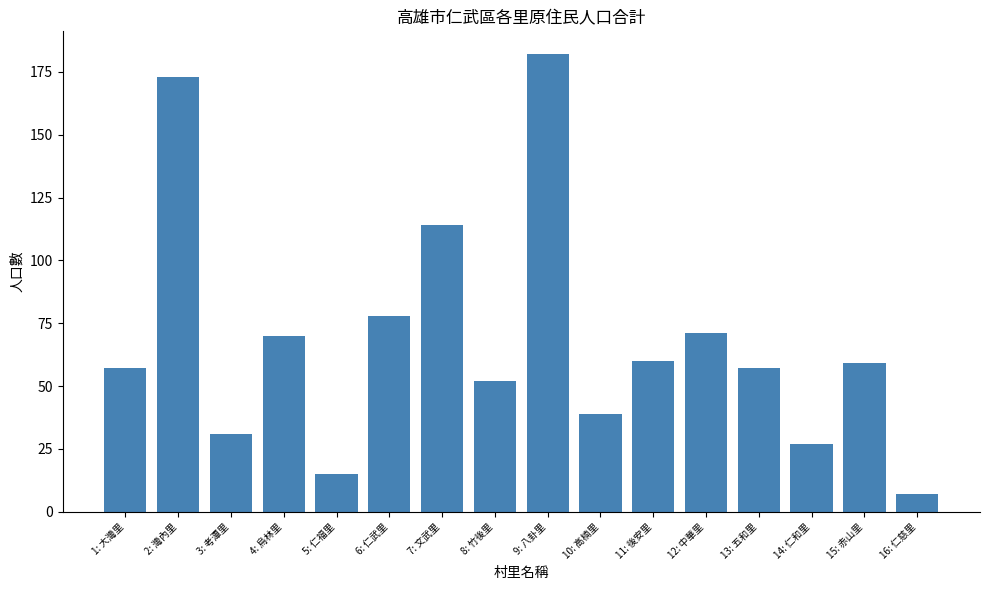

True or false: the data shows 26 at 8: 竹後里.

False